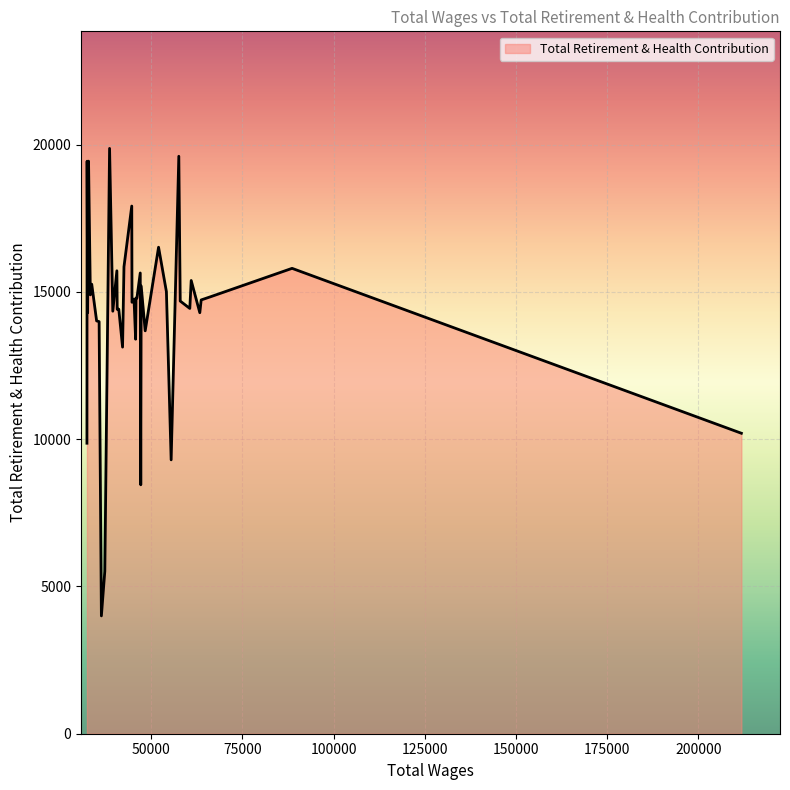

What is the difference between the maximum and minimum values?

15870